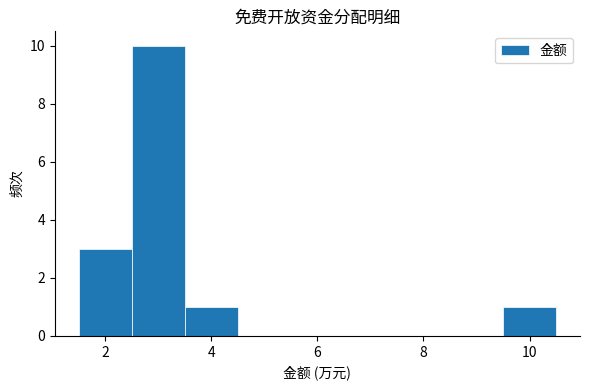

Reading left to right, list every bar in this chart as the range it spans on the x-axis followed by its height. Neither the bar edges nor the heights are printed on the chart, so give them approximately, as read against the axes.

1.5 to 2.5: 3
2.5 to 3.5: 10
3.5 to 4.5: 1
4.5 to 5.5: 0
5.5 to 6.5: 0
6.5 to 7.5: 0
7.5 to 8.5: 0
8.5 to 9.5: 0
9.5 to 10.5: 1